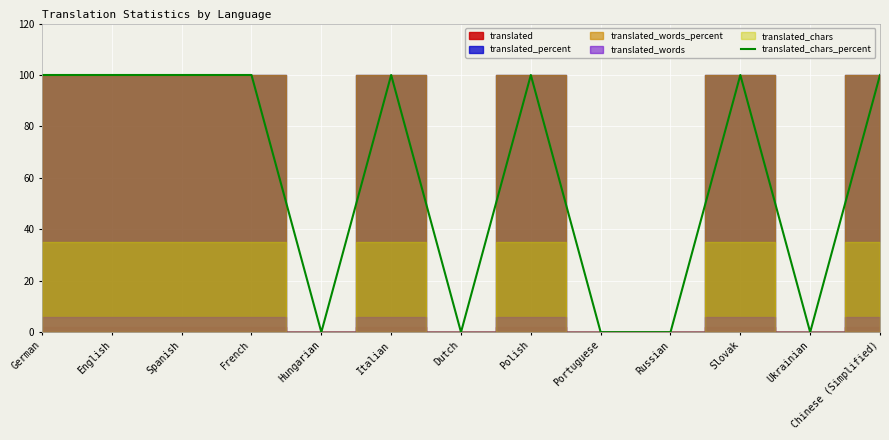

Reading left to right, what are all the values shown in this chart?

German=100	English=100	Spanish=100	French=100	Hungarian=0	Italian=100	Dutch=0	Polish=100	Portuguese=0	Russian=0	Slovak=100	Ukrainian=0	Chinese (Simplified)=100